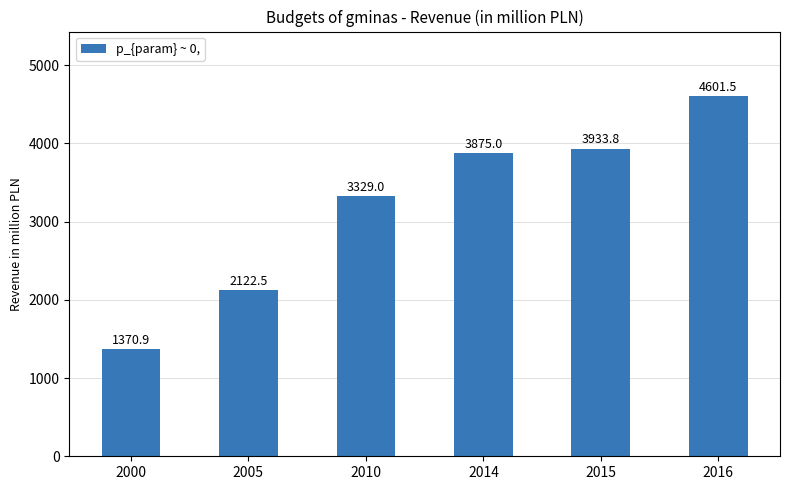

How many bars are there in total?

6